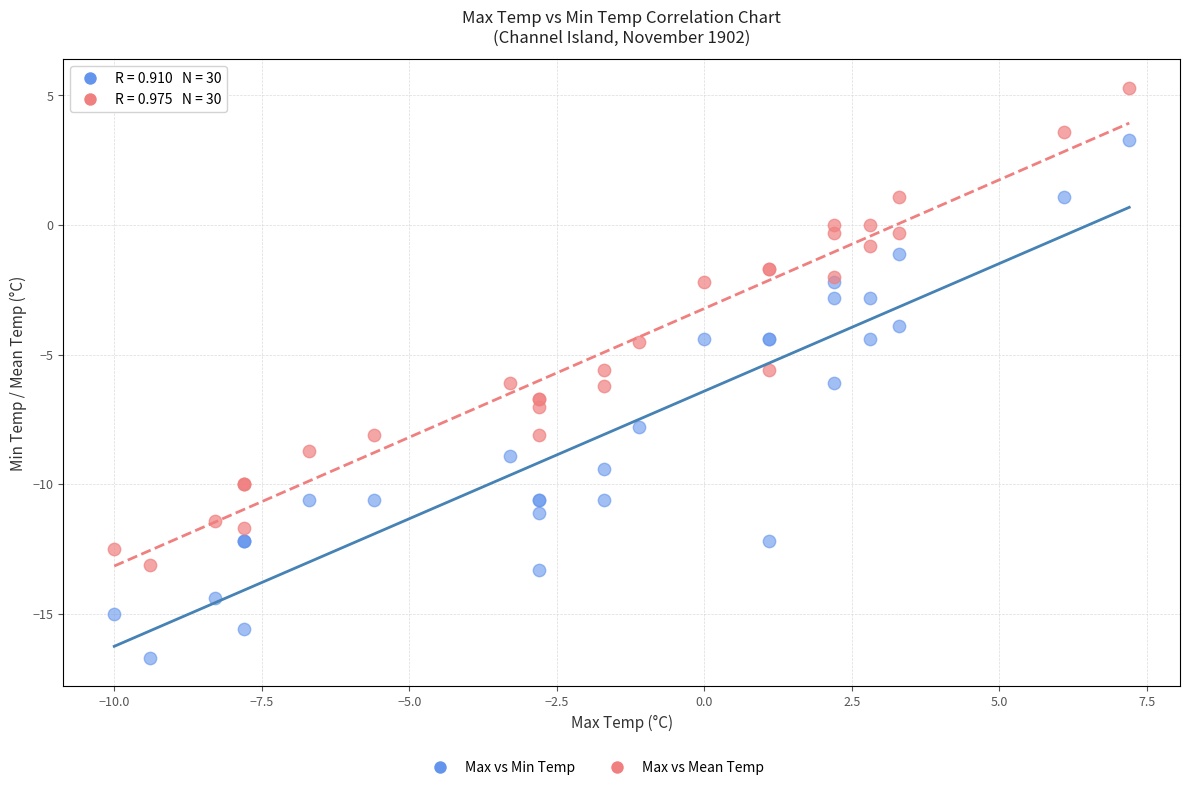

What is the X range (max minus min) for the scatter plot?

17.2